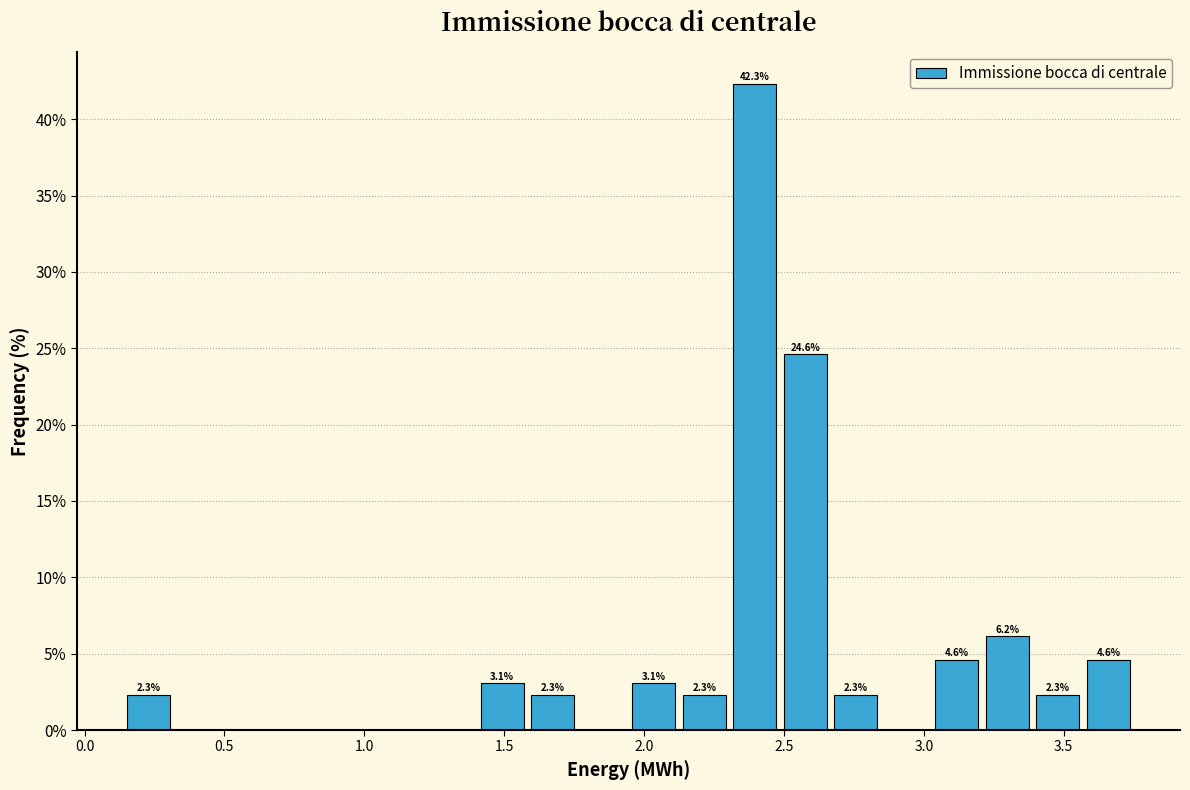

Around what value on the x-axis is the tallest bar? Give the approximate position of its centre, as read against the axis.

2.40